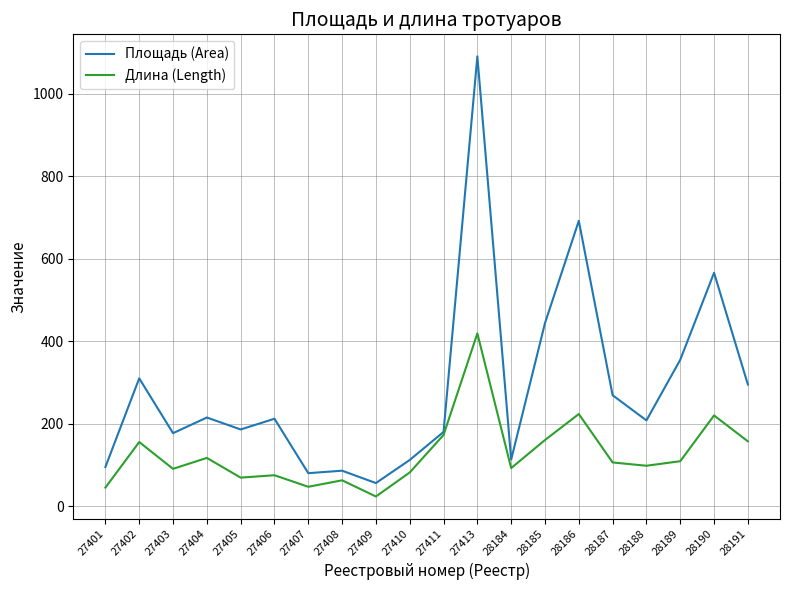

What value does the Площадь (Area) series have at 28189?

355.0